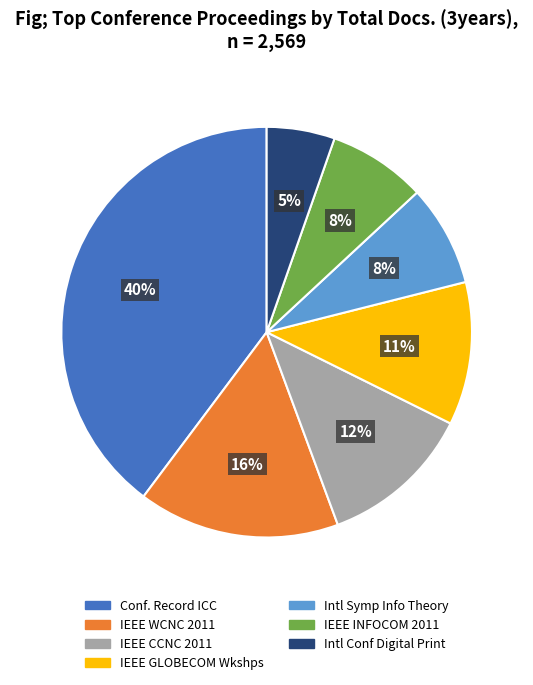

Does any single category account for the majority?

No